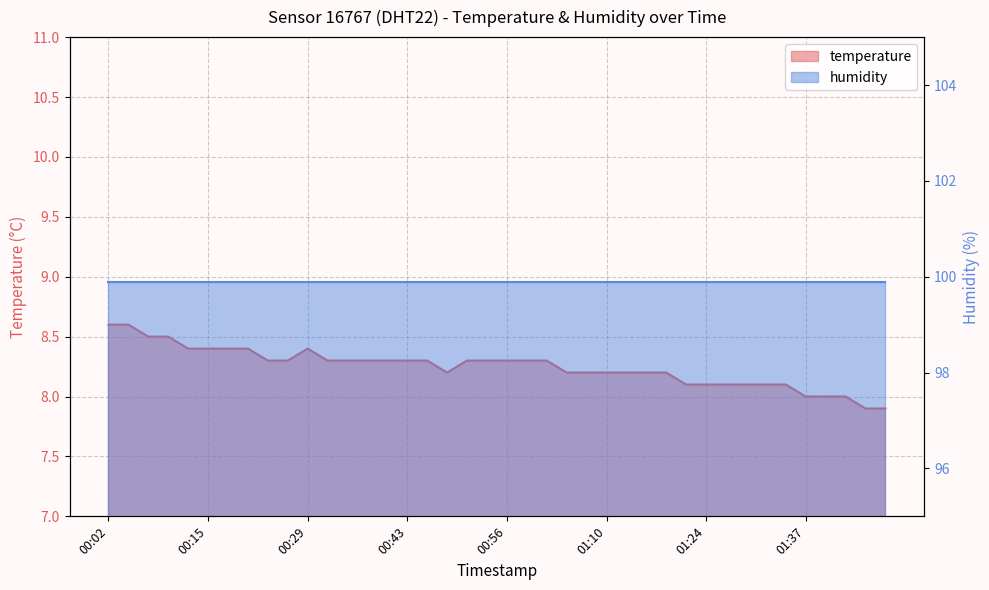

What is the value of the 37th point from the left?

8.0